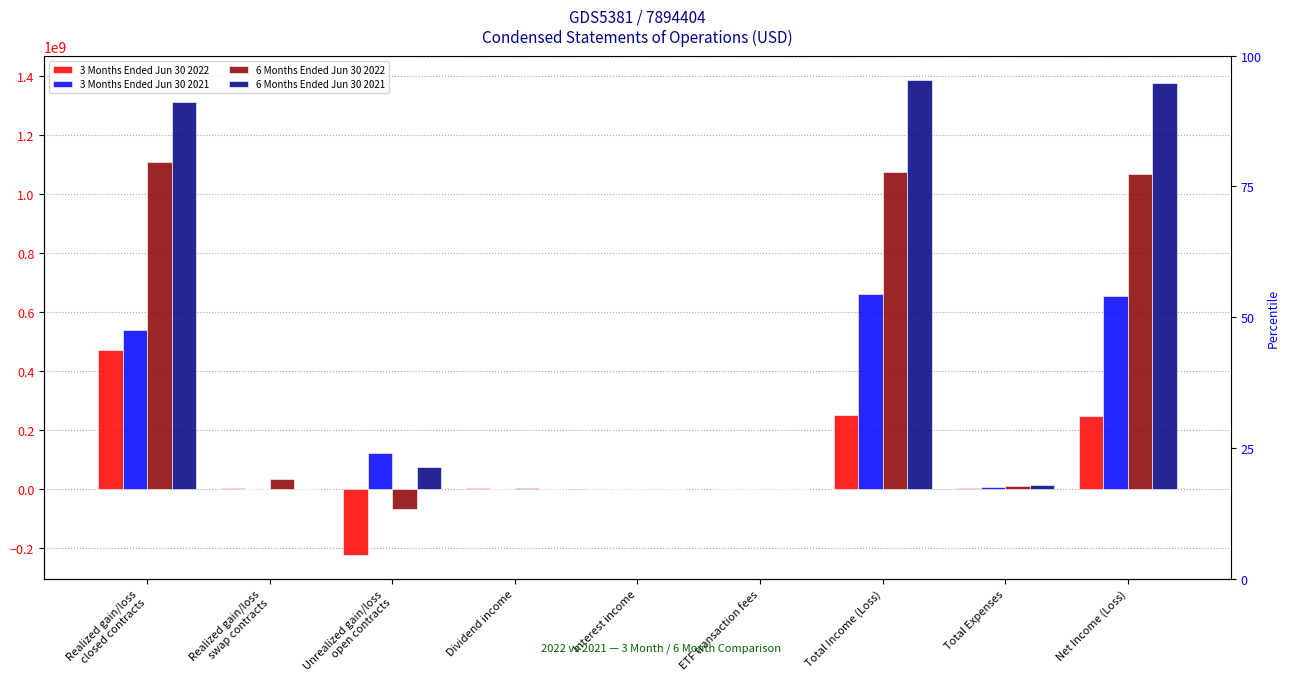

How many data points in 6 Months Ended Jun 30 2022 are above 8493514?

4